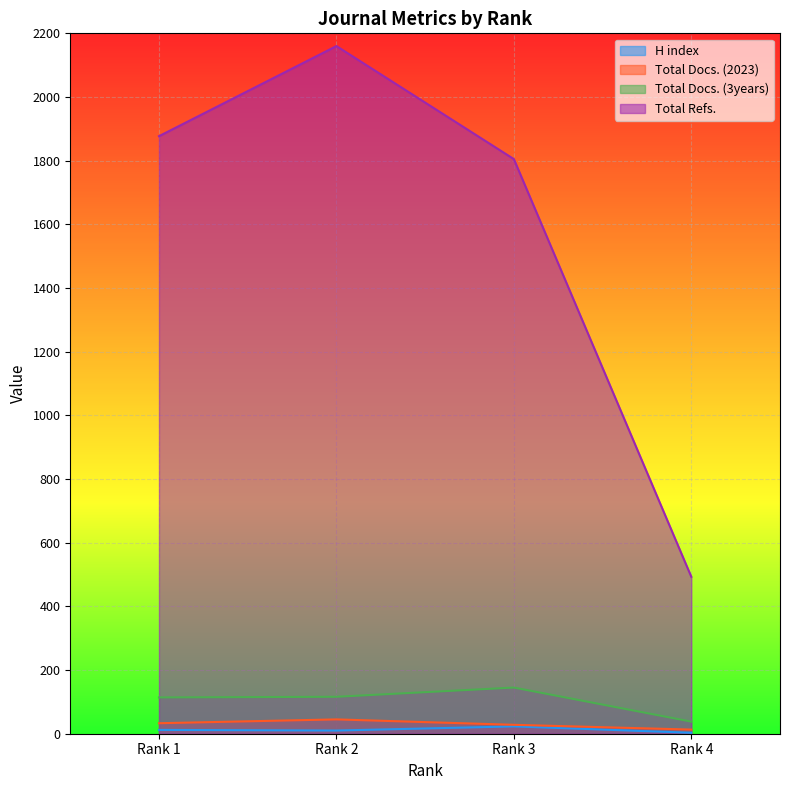

At how many categories does at least one series exceed 144?

4